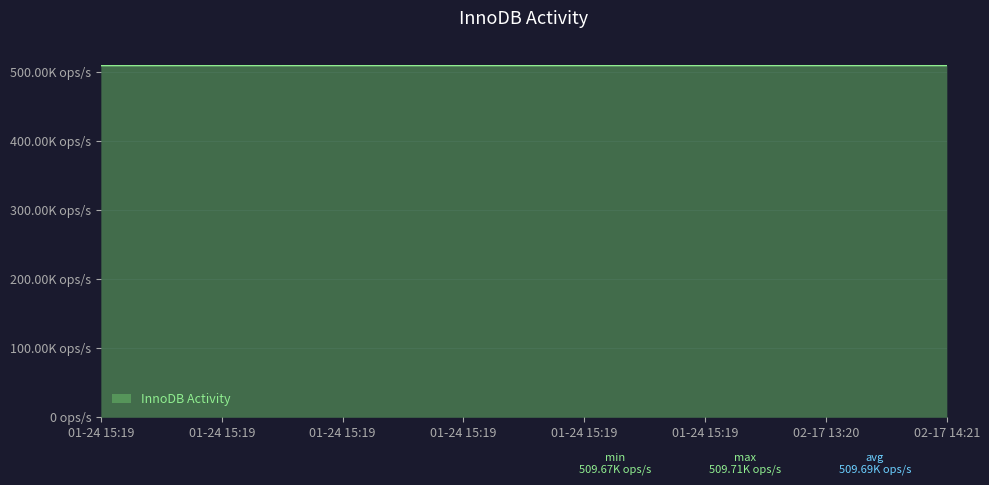

Does the chart display data point markers on the line(s)?

No